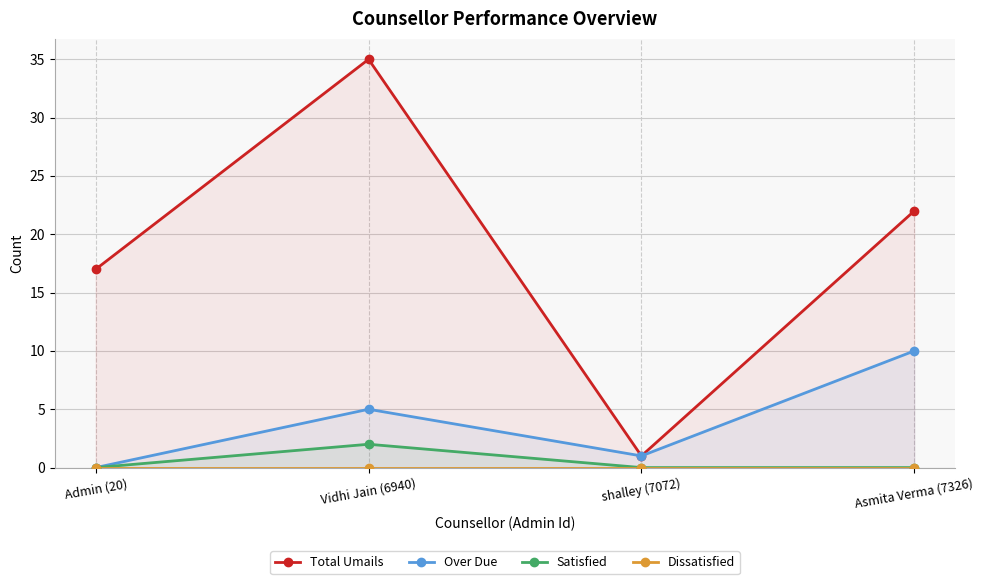

Rank the series at Admin (20) from highest to lowest value.

Total Umails, Over Due, Satisfied, Dissatisfied